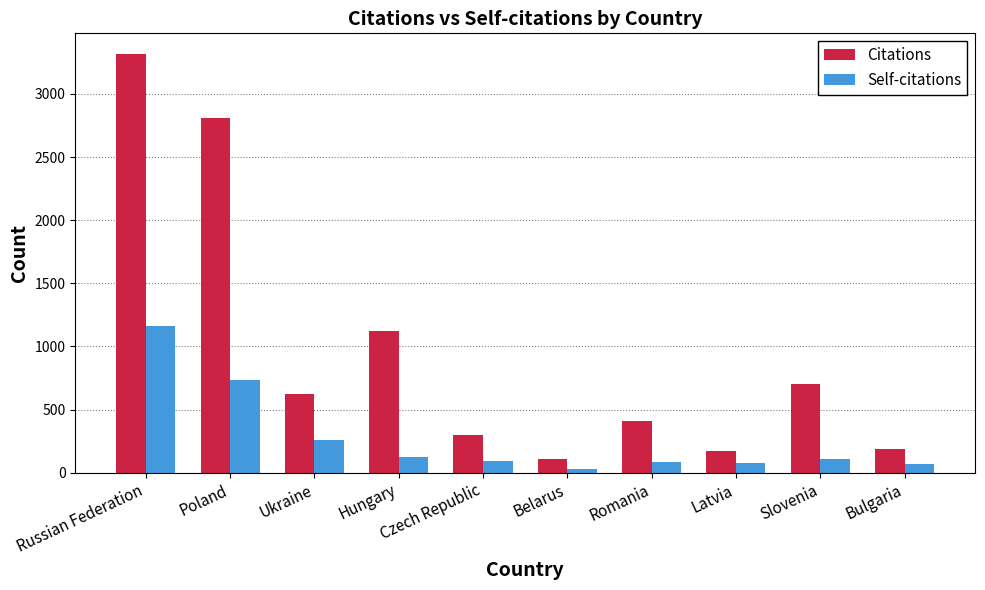

How many data points in Citations are less than 624?

5